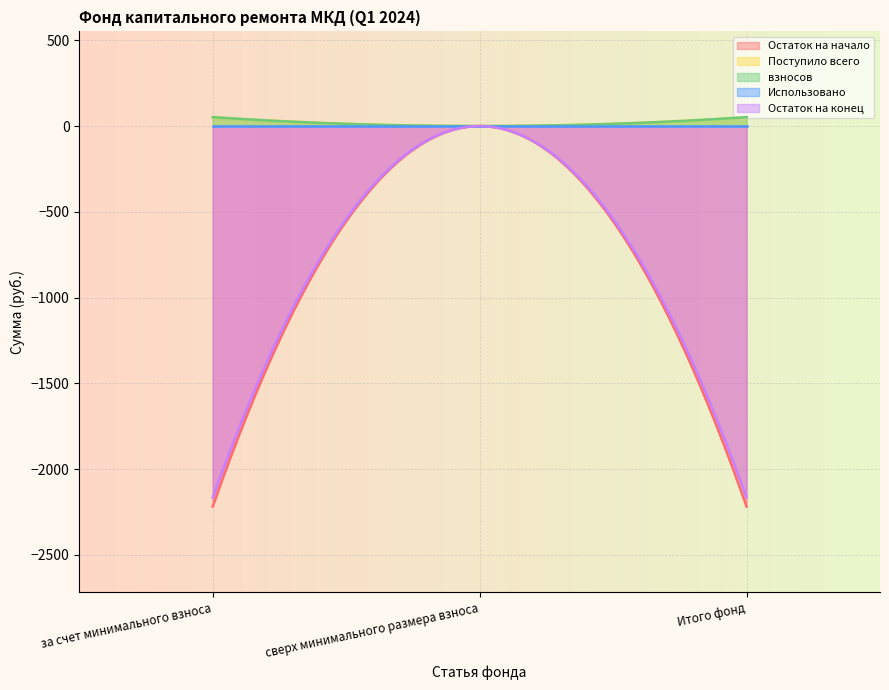

At which category is the sum across all series the highest?

сверх минимального размера взноса